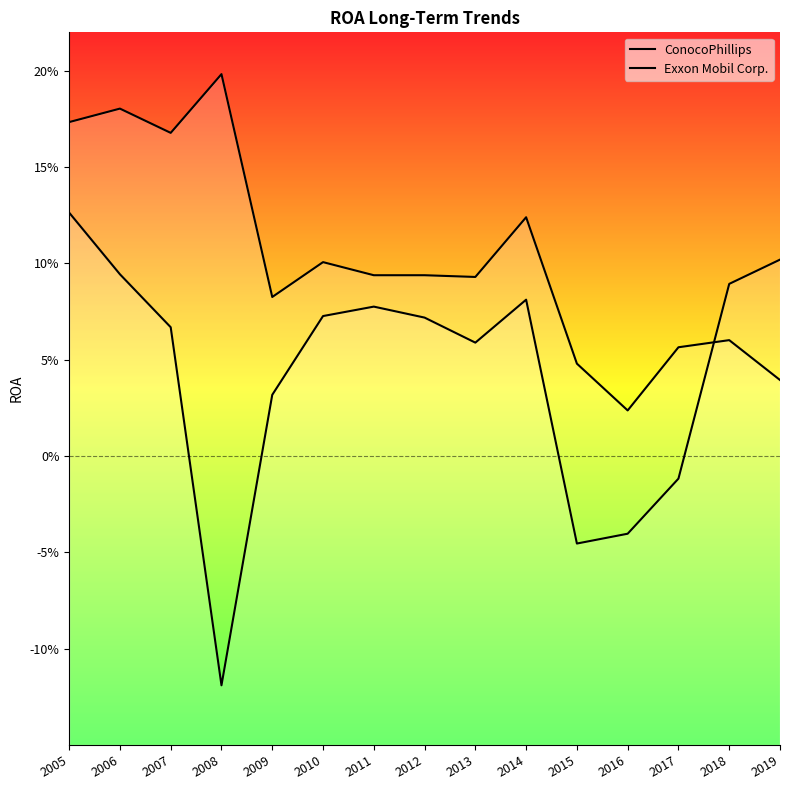

Which series ends up on top after the final intersection of Exxon Mobil Corp. and ConocoPhillips?

ConocoPhillips